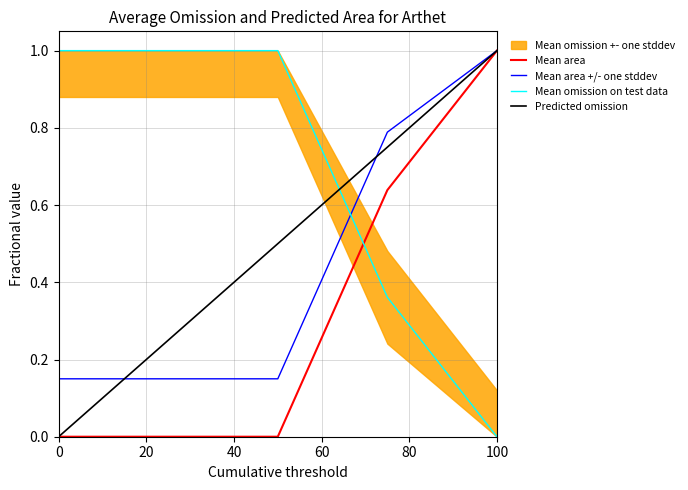

Reading right to left, extract all data points from this chart.

Mean area: 1.0	0.6	0.0	0.0	0.0
Mean area +/- one stddev: 1.0	0.8	0.1	0.1	0.1
Mean omission on test data: 0.0	0.4	1.0	1.0	1.0
Predicted omission: 1.0	0.8	0.5	0.2	0.0